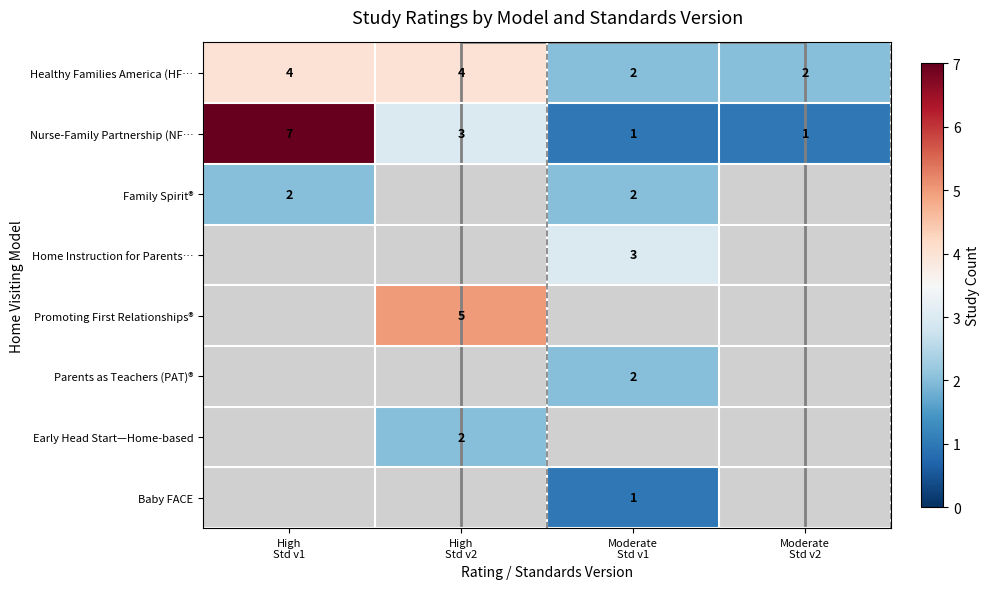

Which series has the largest range (max minus min)?

Nurse-Family Partnership (NF…